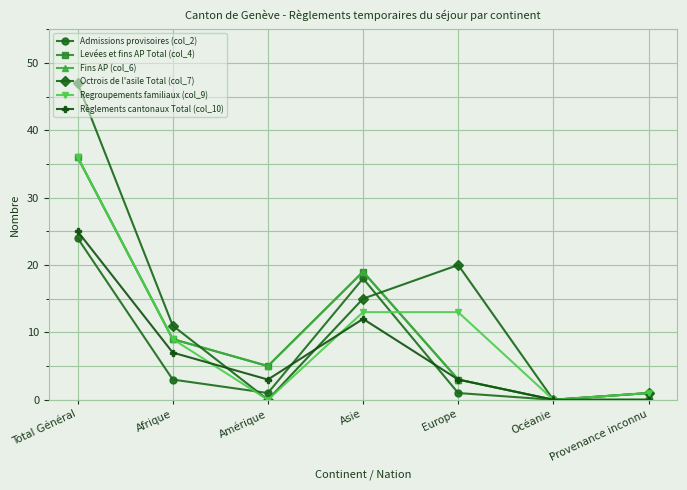

Where is Regroupements familiaux (col_9) nearest to the value 18?

Asie